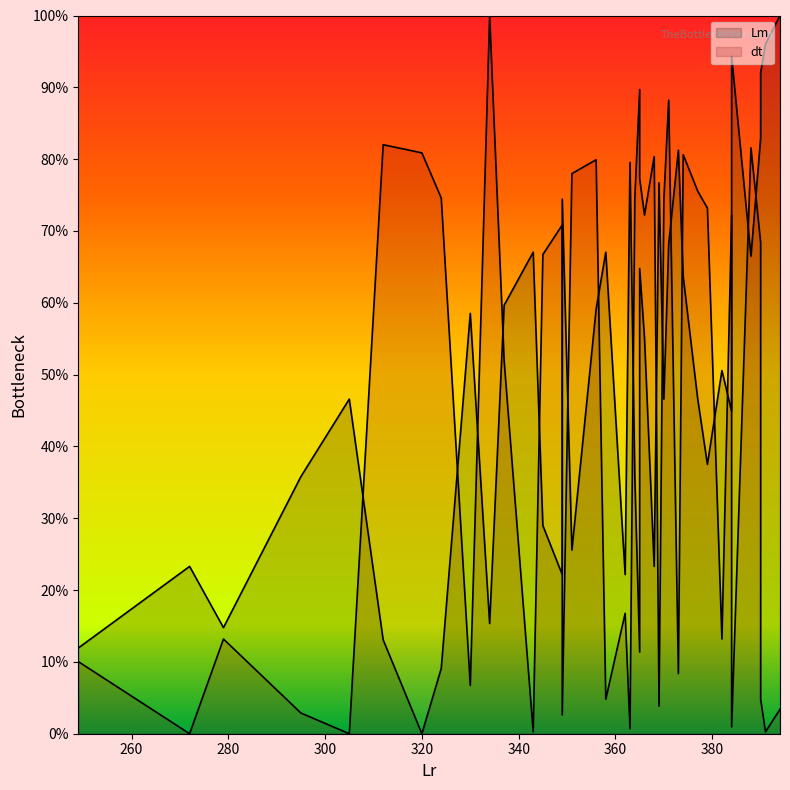

Which series has the widest spread of values?

dt